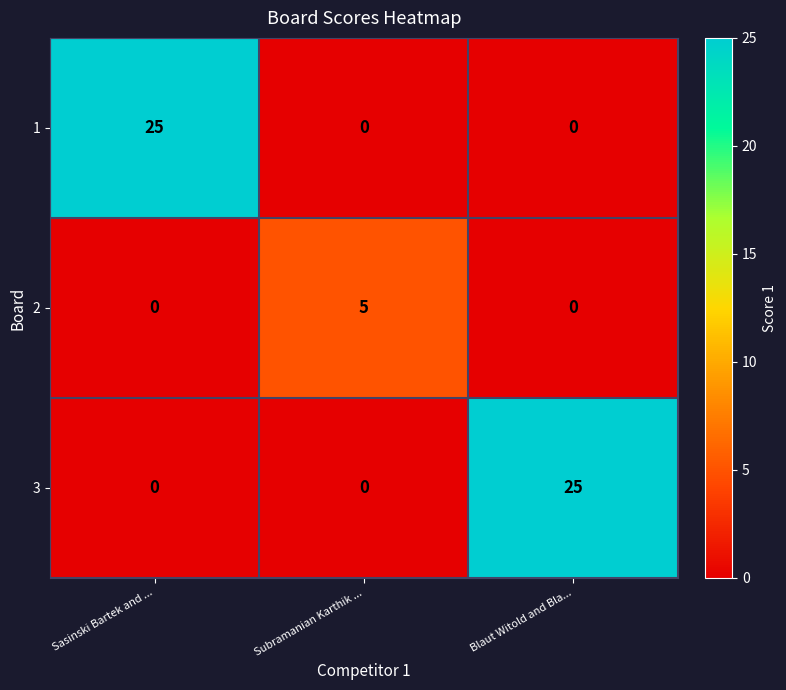

What is the total value across all series at Sasinski Bartek and ...?

25